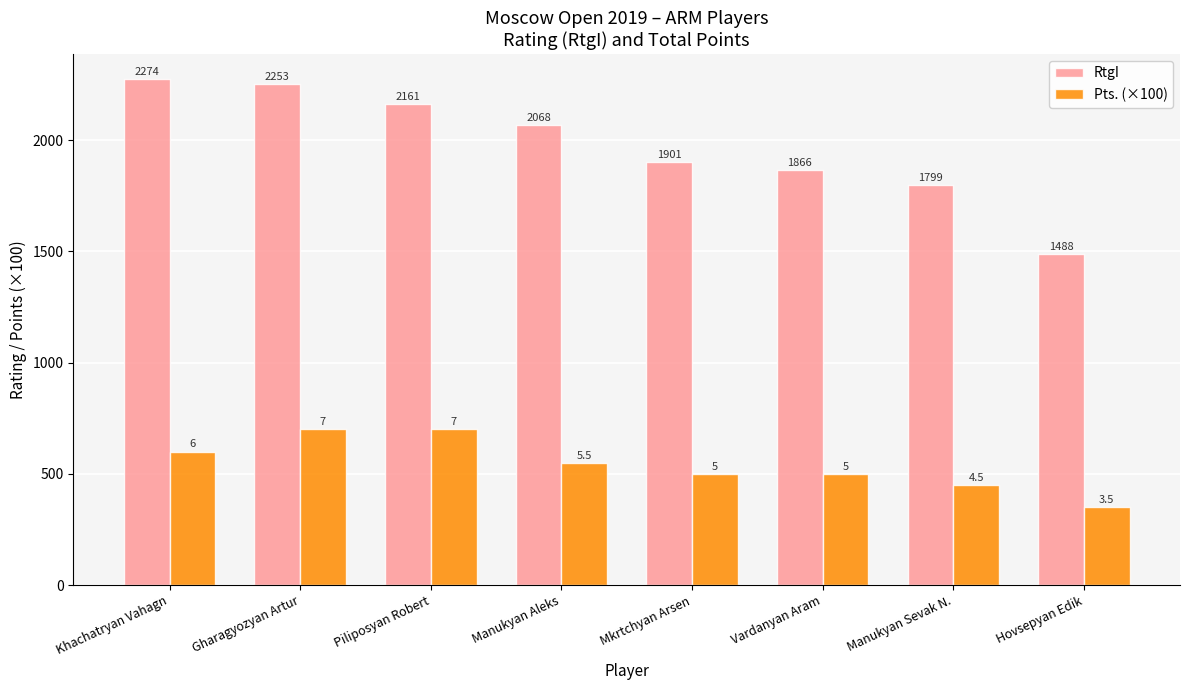

The value of Pts. (×100) at Vardanyan Aram is 500. True or false?

True